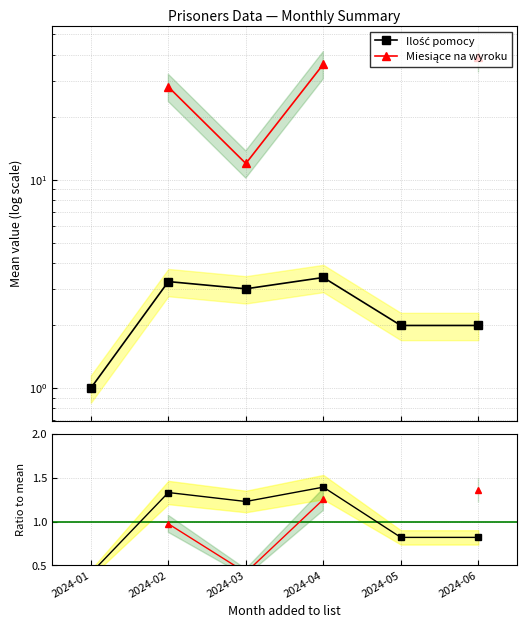

The value of Ilość pomocy at 2024-06 is 2.0. True or false?

True